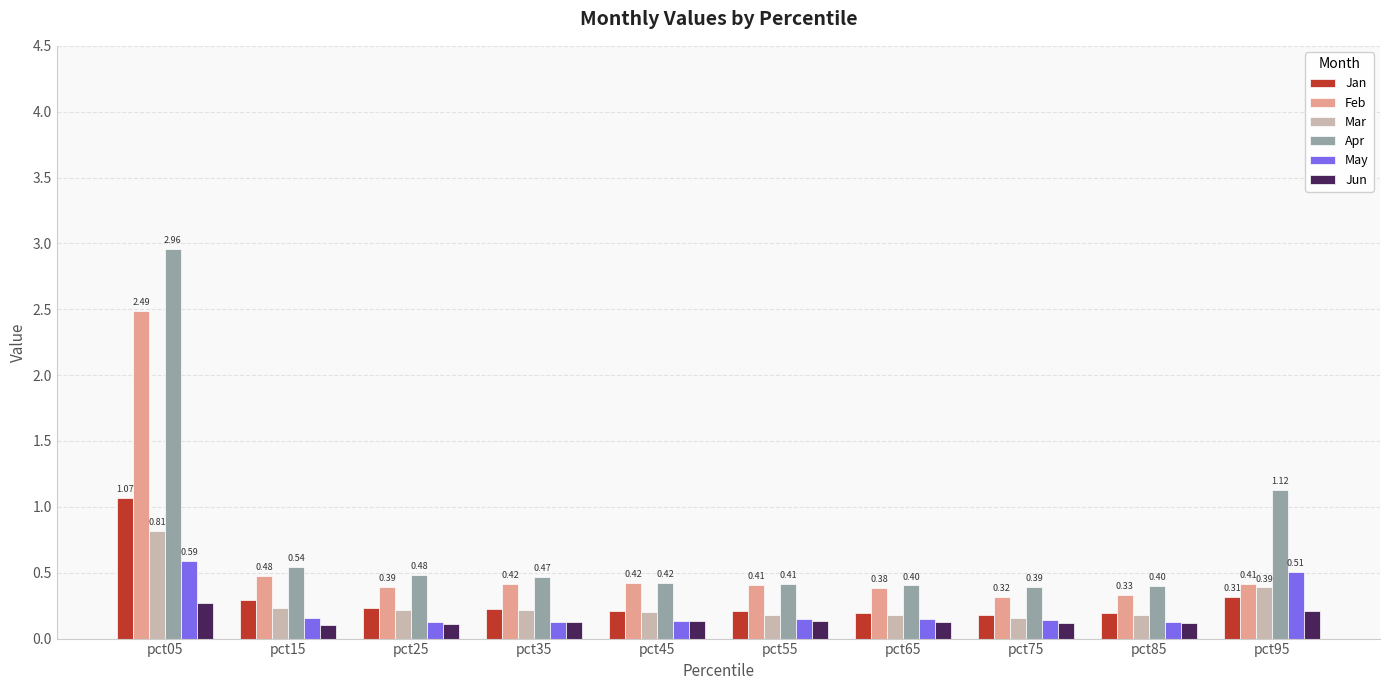

What is the minimum value for Feb?

0.3